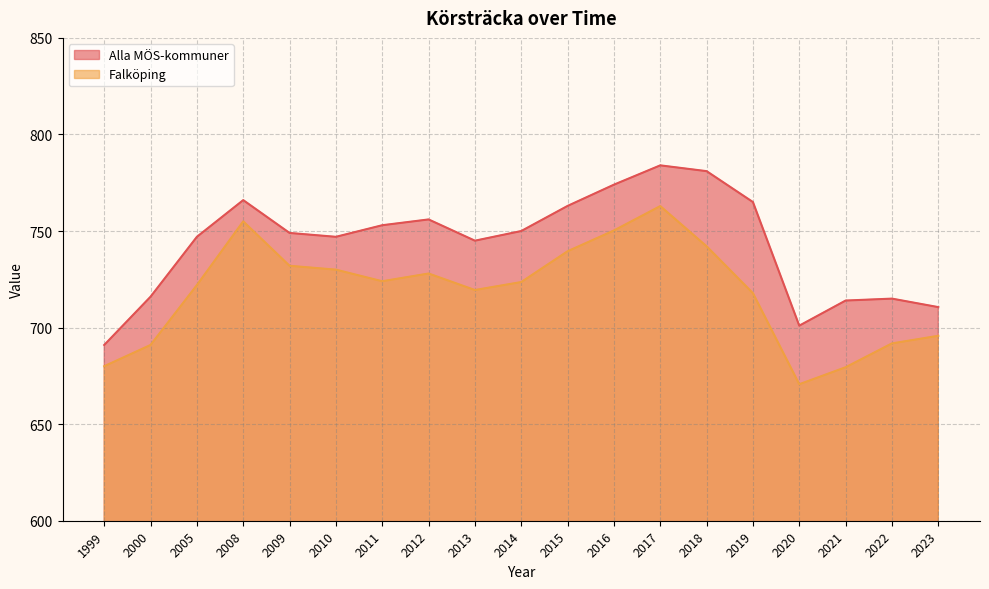

Reading left to right, transcribe all the data shown in this chart.

Alla MÖS-kommuner: 1999=691.0	2000=716.0	2005=747.0	2008=766.0	2009=749.0	2010=747.0	2011=753.0	2012=756.0	2013=745.0	2014=750.0	2015=763.0	2016=774.0	2017=784.0	2018=781.0	2019=765.0	2020=701.0	2021=714.0	2022=715.0	2023=710.6
Falköping: 1999=680.0	2000=691.0	2005=722.0	2008=755.0	2009=732.0	2010=730.0	2011=724.0	2012=728.0	2013=719.4	2014=723.6	2015=739.5	2016=750.3	2017=762.9	2018=742.1	2019=717.8	2020=670.7	2021=679.5	2022=691.8	2023=695.7